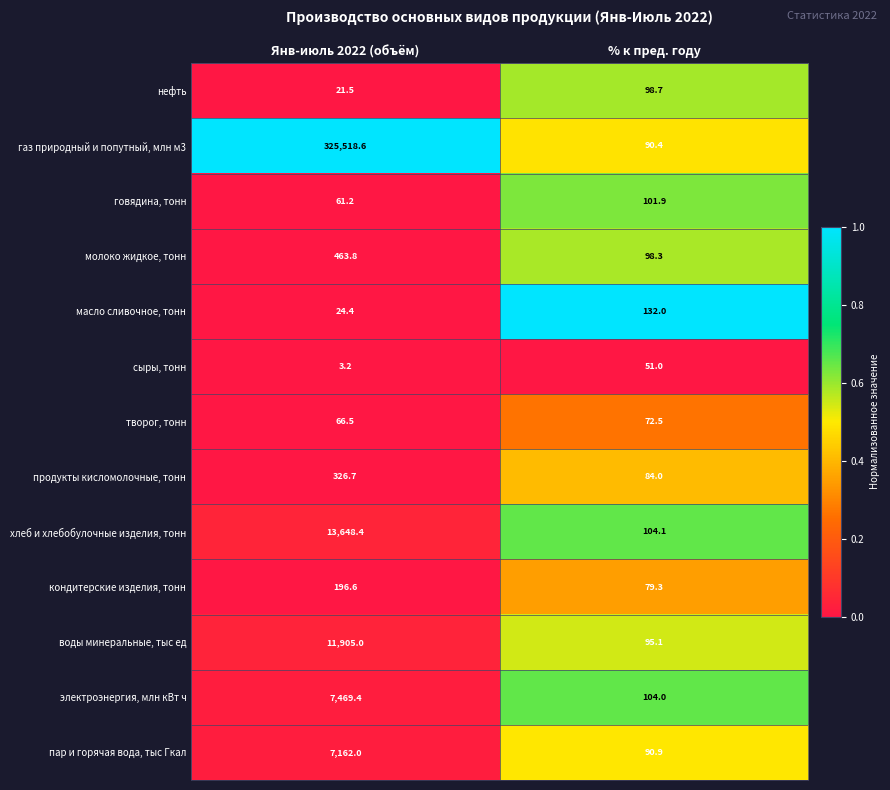

What is the difference between the maximum and minimum values in the сыры, тонн series?

47.8